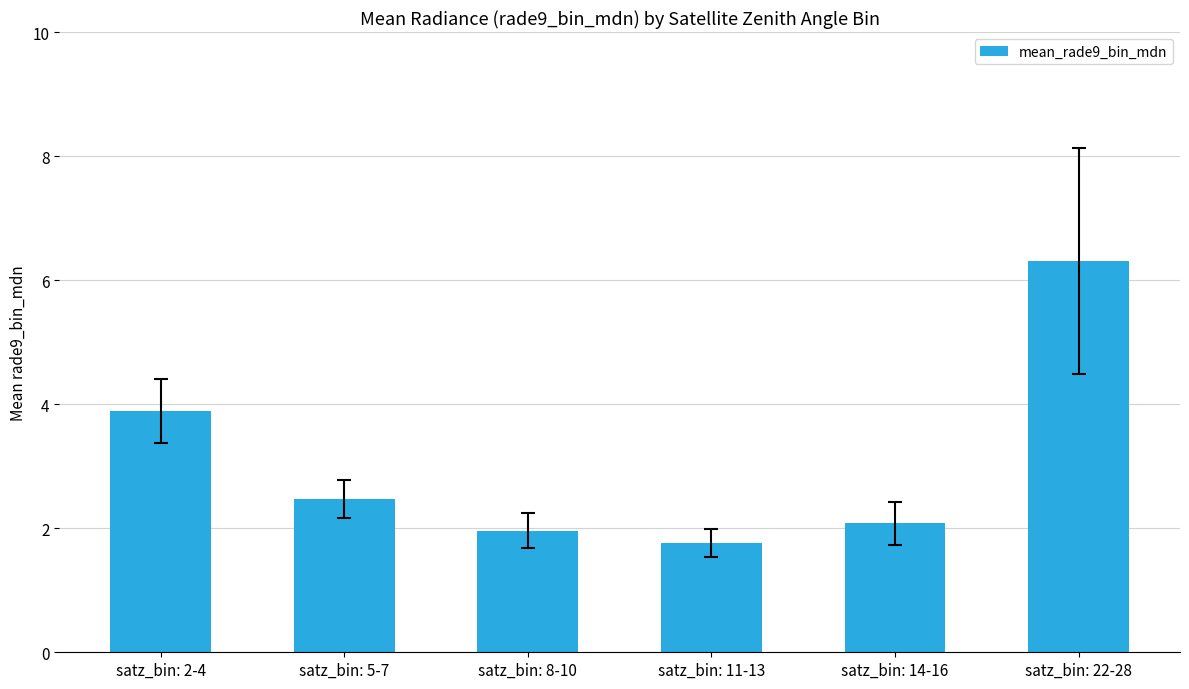

How many categories are shown in the chart?

6